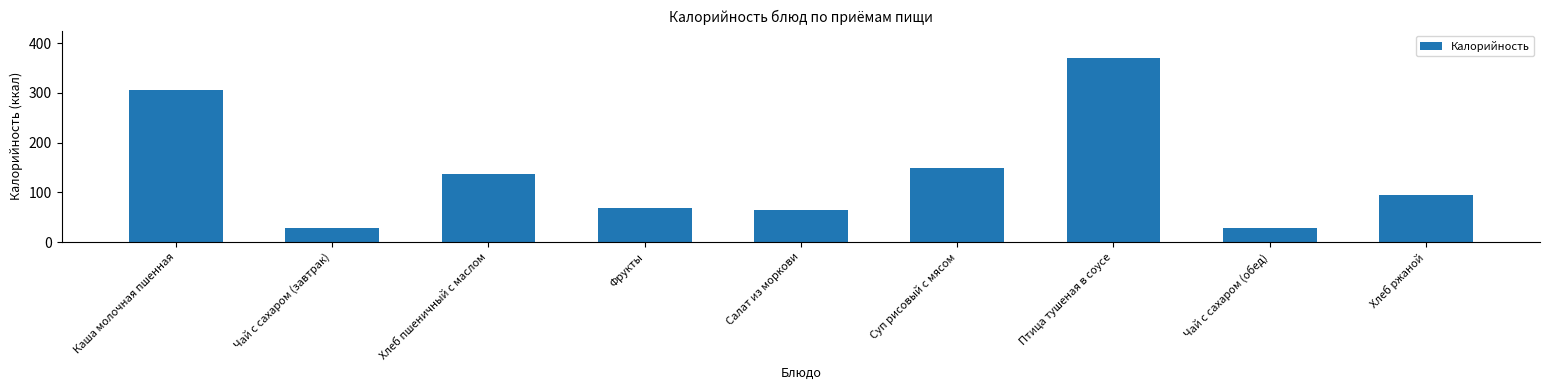

Reading left to right, list all the values displayed in this chart.

Каша молочная пшенная=306.0	Чай с сахаром (завтрак)=28.0	Хлеб пшеничный с маслом=137.1	Фрукты=68.6	Салат из моркови=65.0	Суп рисовый с мясом=150.0	Птица тушеная в соусе=370.0	Чай с сахаром (обед)=28.0	Хлеб ржаной=95.0